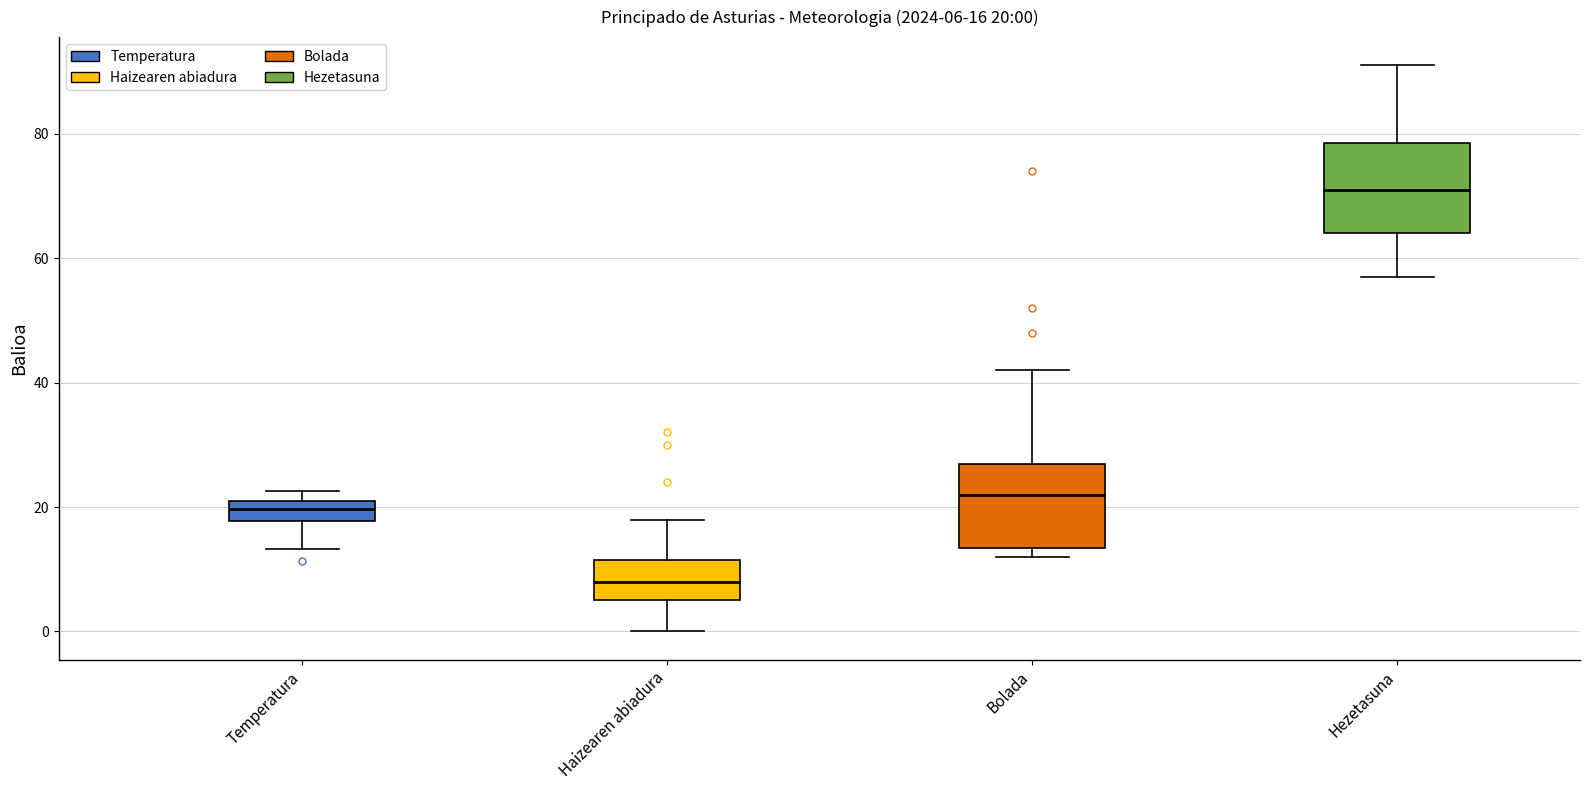

Which box's median line is the lowest?

Haizearen abiadura